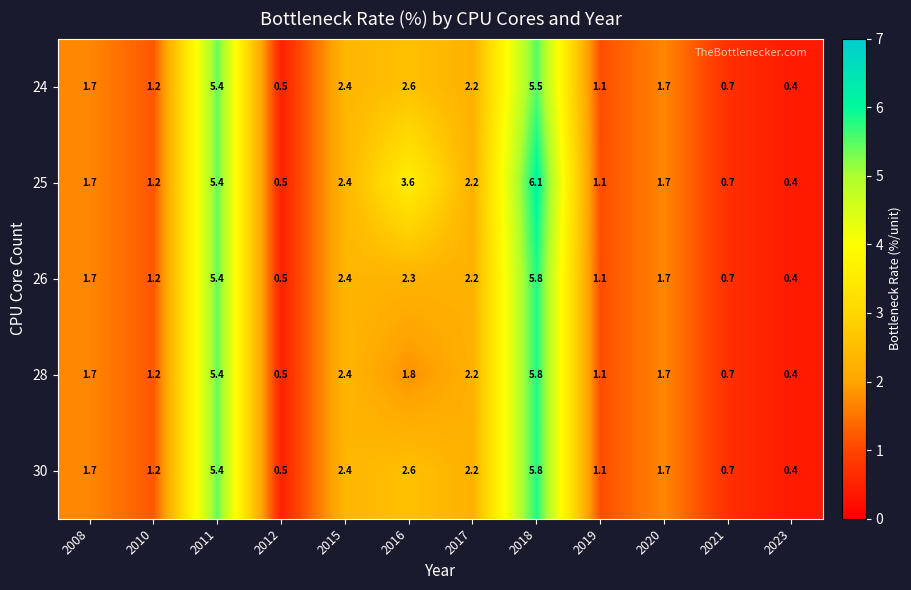

What is the greatest value displayed?

6.1